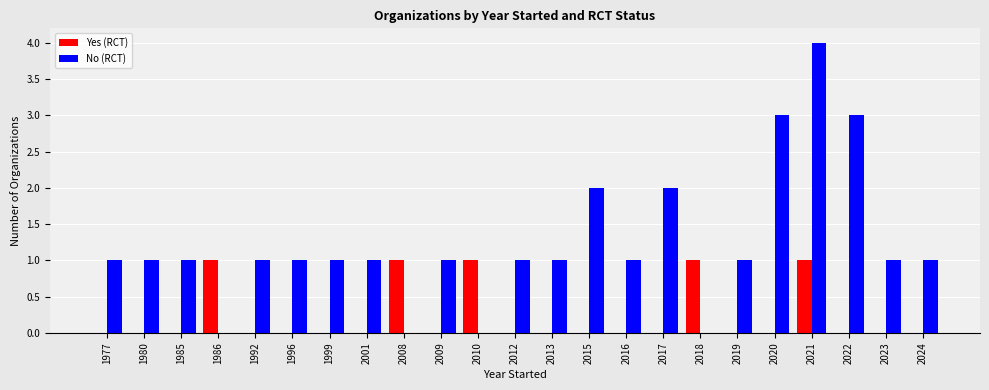

Is it true that Yes (RCT) equals 1 at 2017?

False